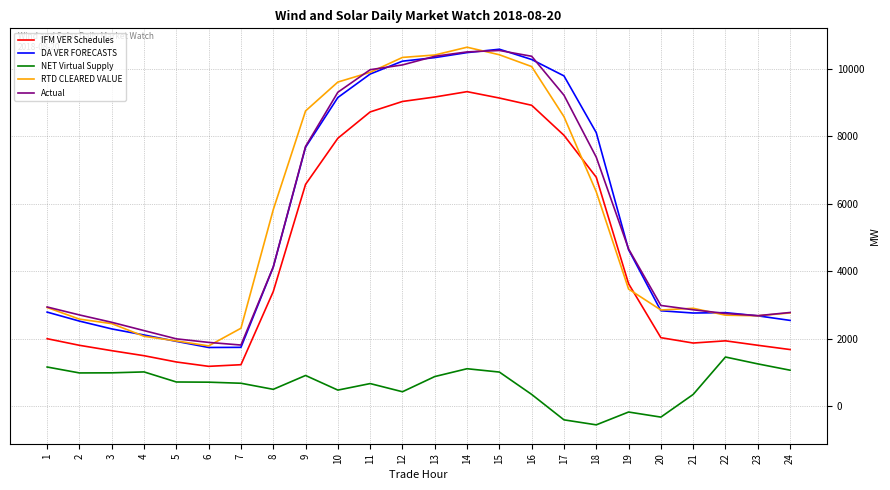

Count the number of categories in the chart.

24